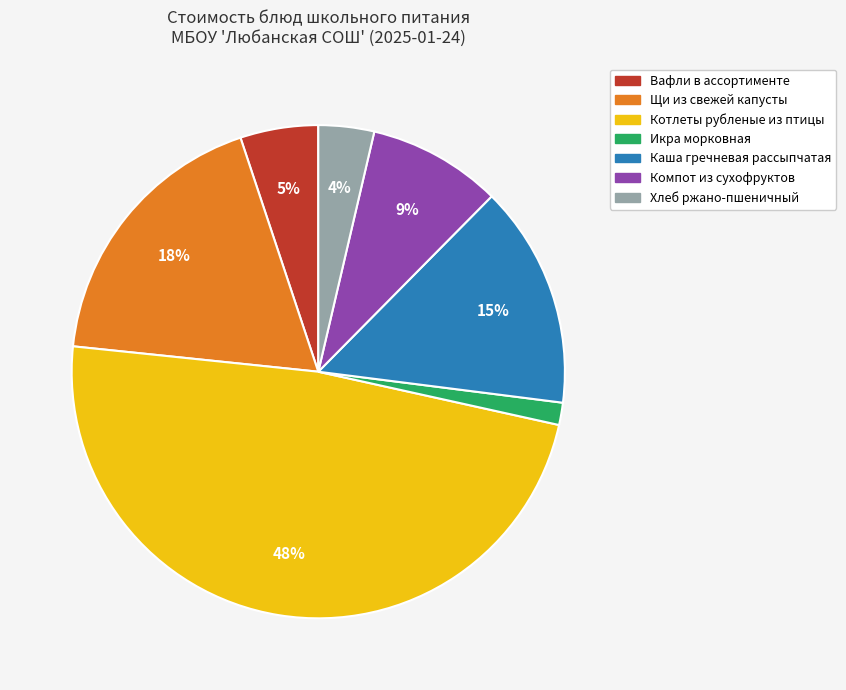

To the nearest percent, what portion does Хлеб ржано-пшеничный represent?

4%